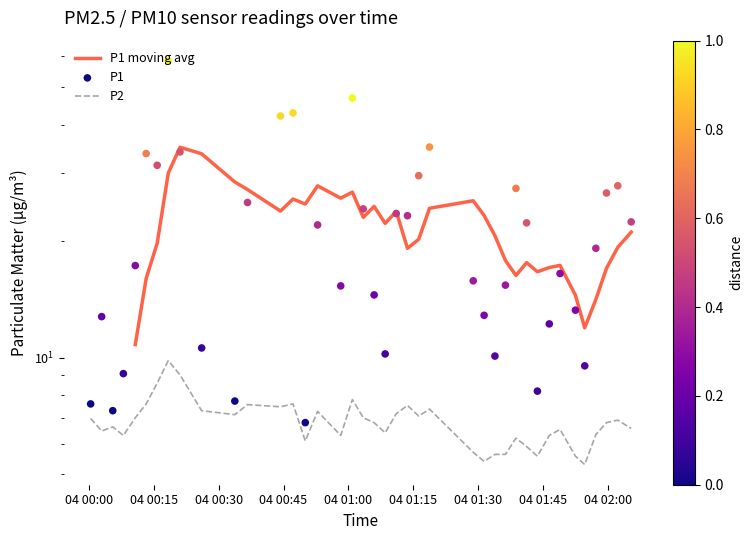

Which series has the largest total across all categories?

P1